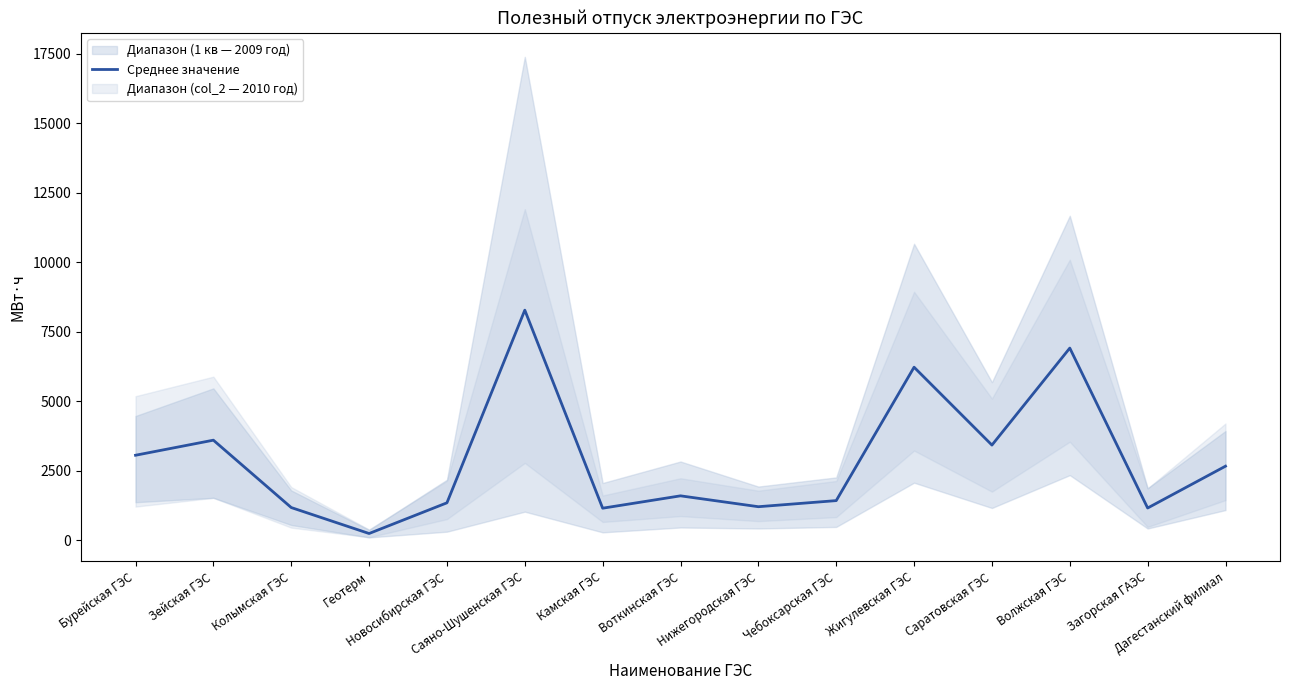

Which has a higher value, Бурейская ГЭС or Колымская ГЭС?

Бурейская ГЭС